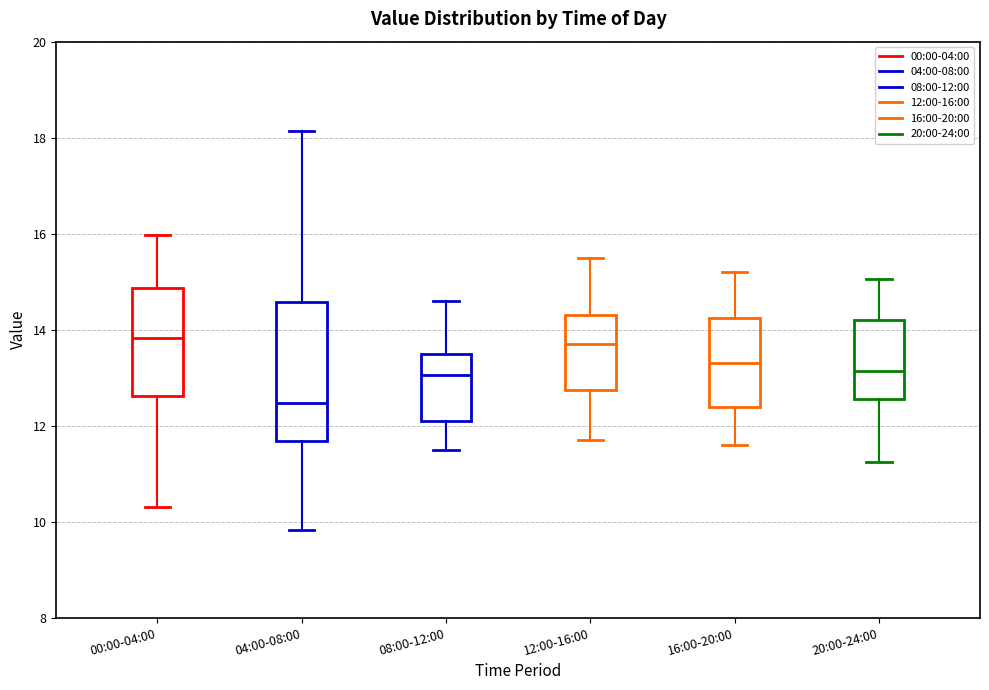

Where does the upper whisker of the box for 16:00-20:00 end on the y-axis? The values are not printed on the chart, so give them approximately, as read against the axis.

15.2